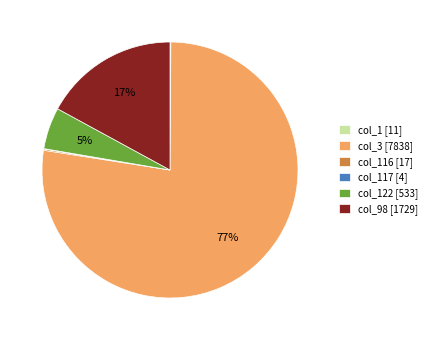

To the nearest percent, what is the average slice percentage?

17%